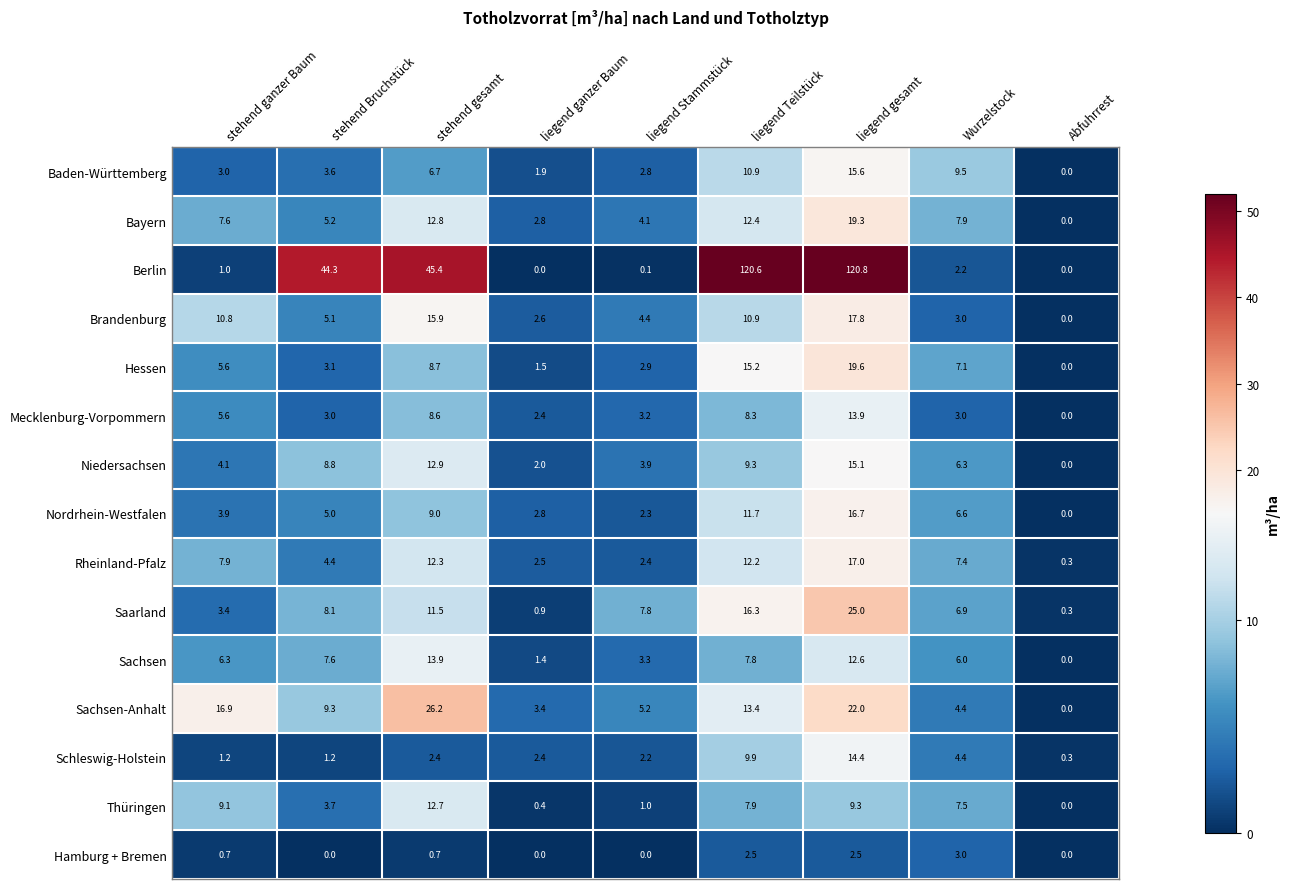

At which label does Berlin reach its peak?

liegend gesamt